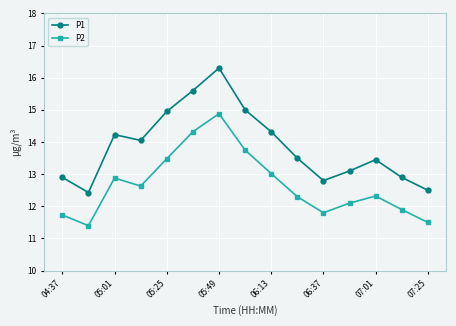

Which series has the largest range (max minus min)?

P1